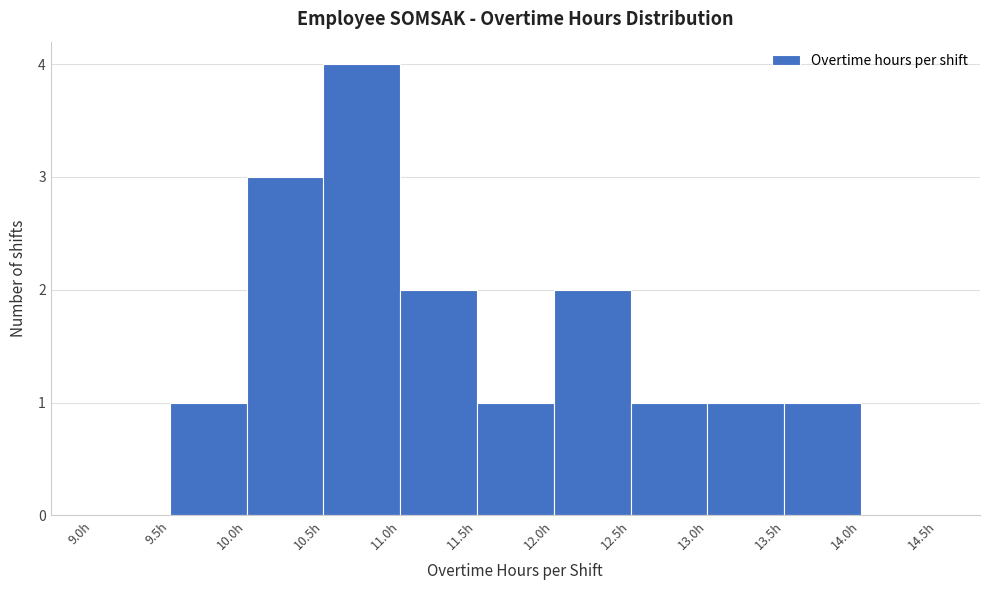

Reading left to right, list every bar in this chart as the range it spans on the x-axis followed by its height. The values are not printed on the chart, so give them approximately, as read against the axis.

9.0 to 9.5: 0
9.5 to 10.0: 1
10.0 to 10.5: 3
10.5 to 11.0: 4
11.0 to 11.5: 2
11.5 to 12.0: 1
12.0 to 12.5: 2
12.5 to 13.0: 1
13.0 to 13.5: 1
13.5 to 14.0: 1
14.0 to 14.5: 0